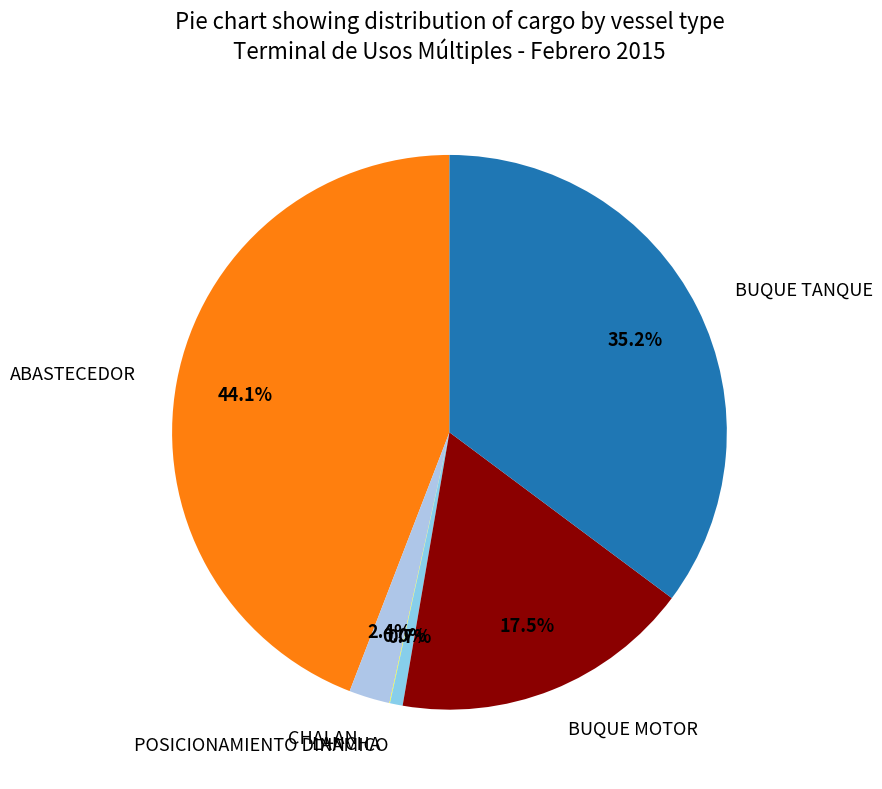

How much of the chart is everything except CHALAN?

97.6%